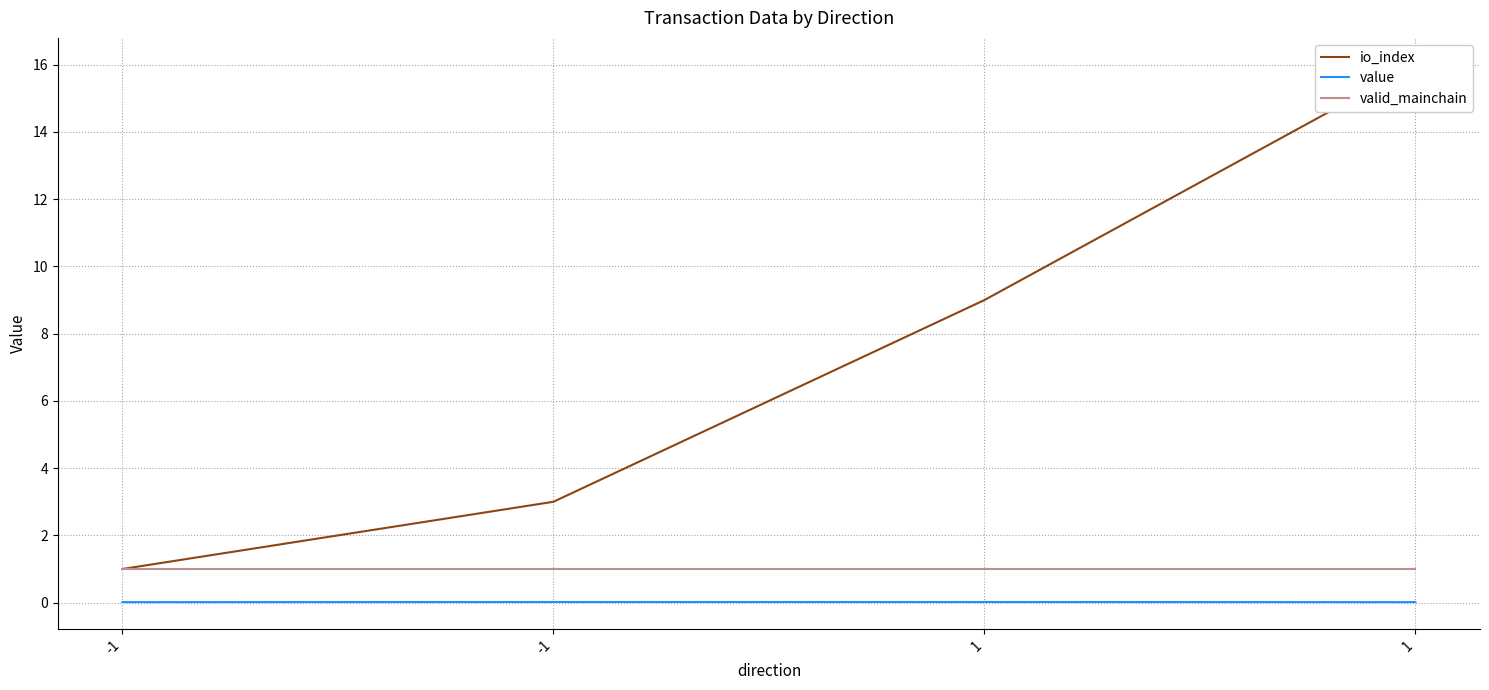

Reading left to right, list all the values displayed in this chart.

io_index: 1.0	3.0	9.0	16.0
value: 0.0	0.0	0.0	0.0
valid_mainchain: 1.0	1.0	1.0	1.0